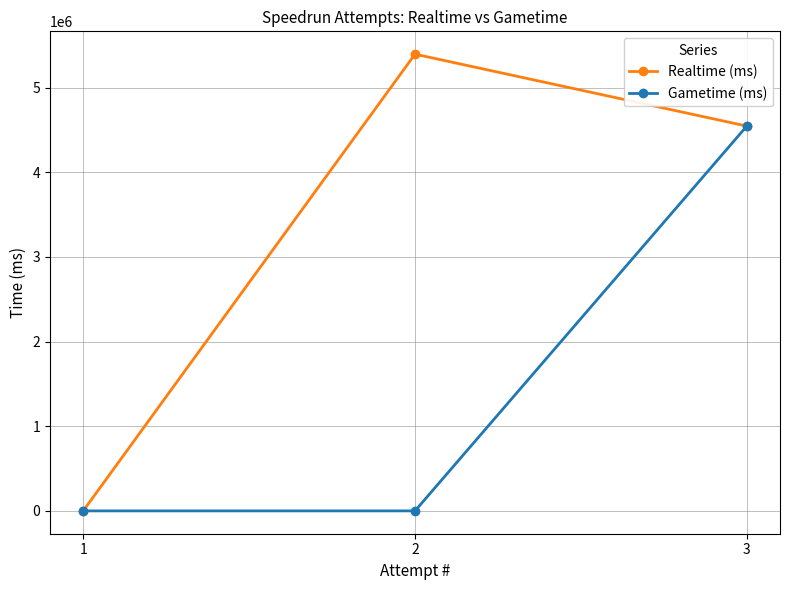

What is the average value of the Gametime (ms) series?

1515497